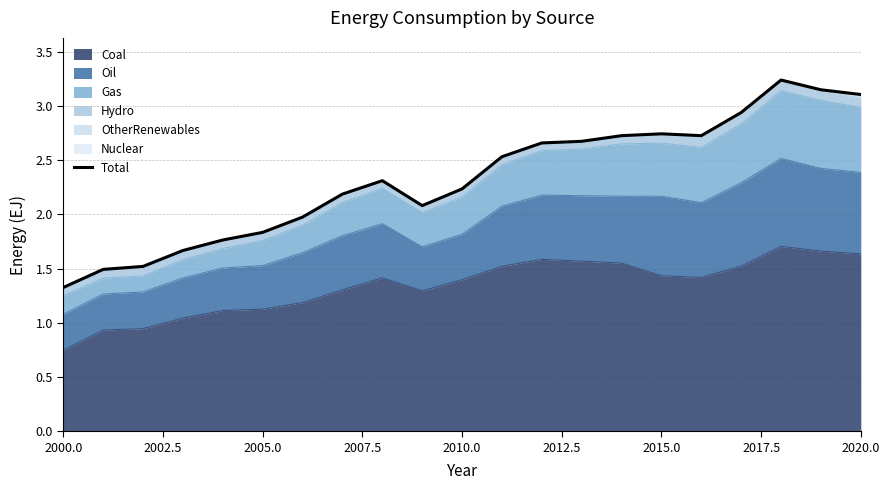

The Coal series shows 0.6 at 2005.0. True or false?

False